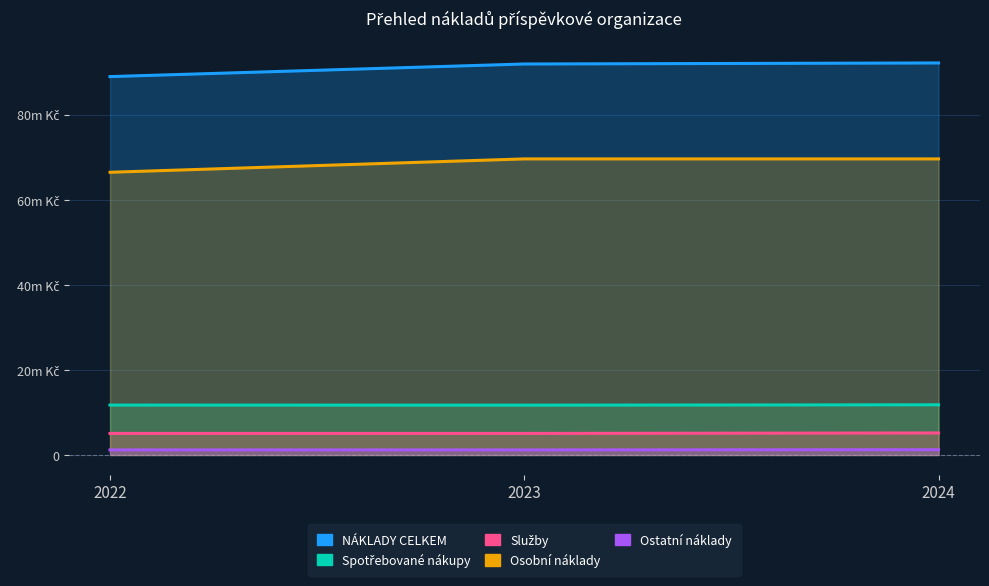

Where is Ostatní náklady nearest to the value 1220000?

2022